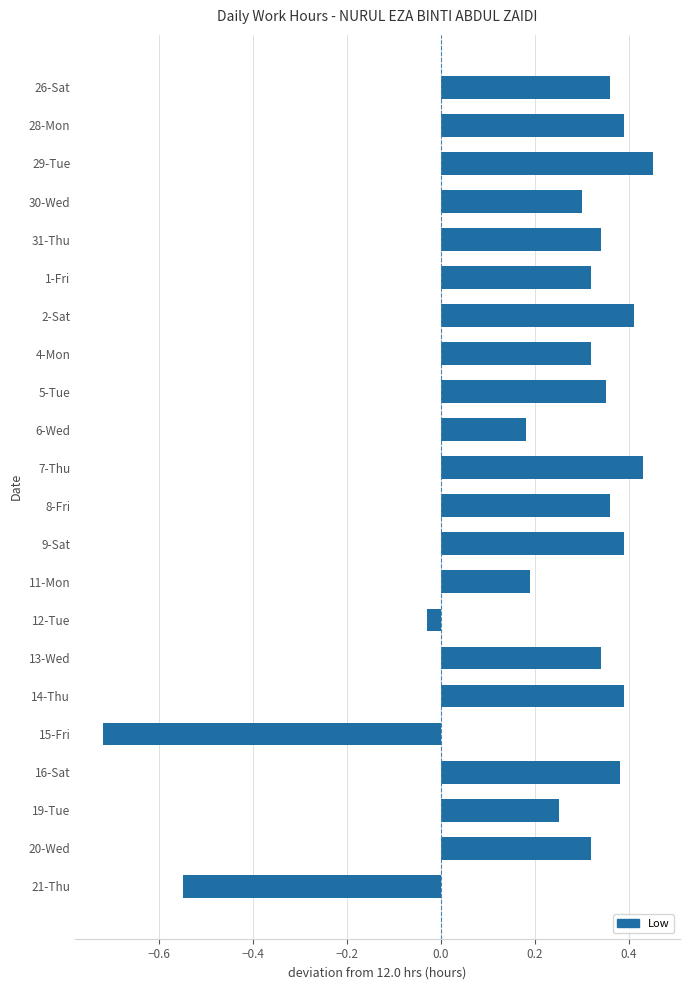

The chart shows a value of 0.1 at 14-Thu. True or false?

False